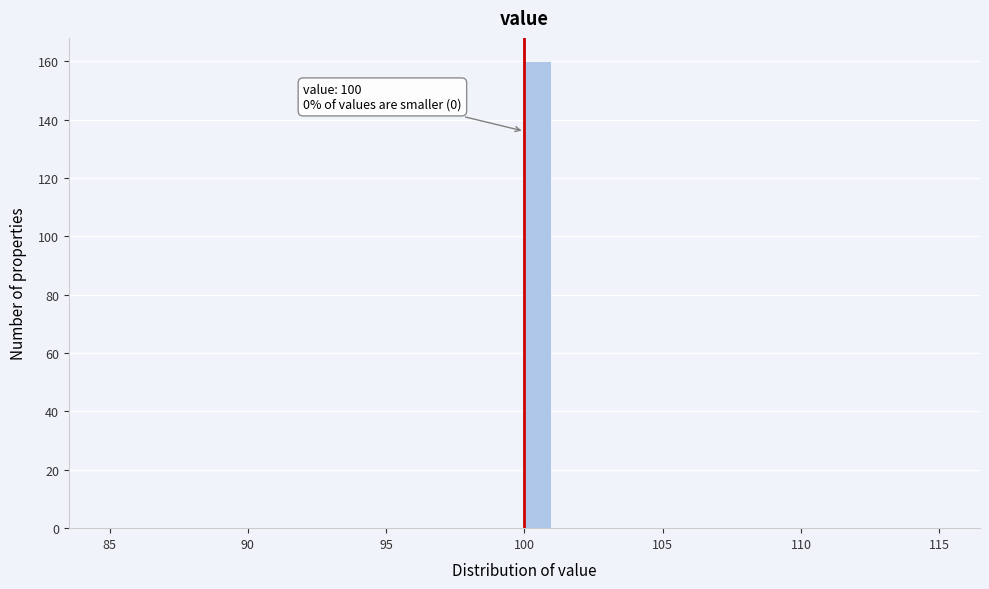

Around what value on the x-axis is the tallest bar? Give the approximate position of its centre, as read against the axis.

100.5